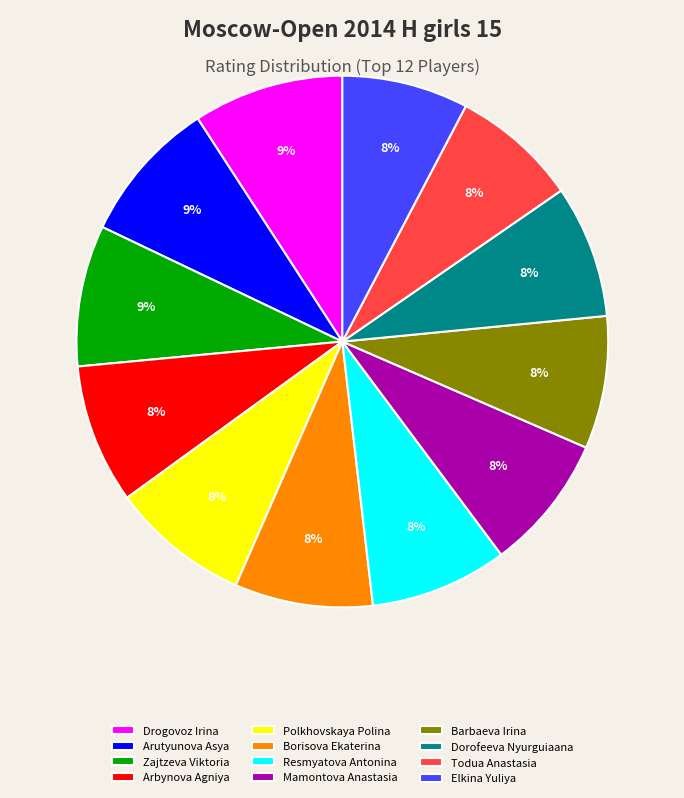

Count the number of slices in the pie.

12